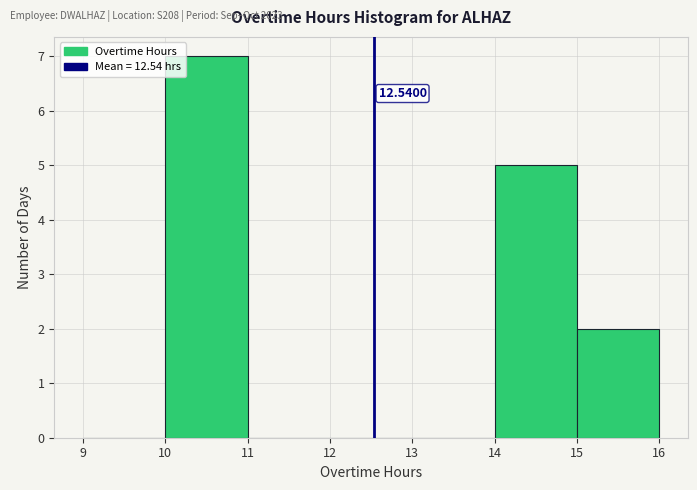

Over which range of the x-axis is the bar tallest?

10 to 11